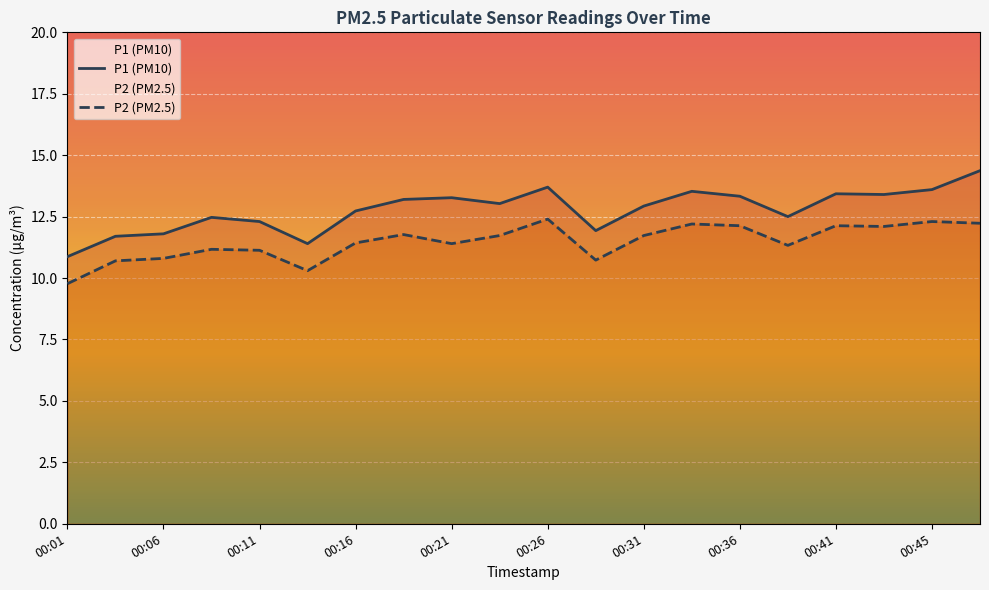

Rank the categories by P2 value from lowest to highest.

00:01, 00:13, 00:03, 00:28, 00:06, 00:11, 00:08, 00:38, 00:21, 00:16, 00:23, 00:31, 00:18, 00:43, 00:36, 00:41, 00:33, 00:48, 00:45, 00:26